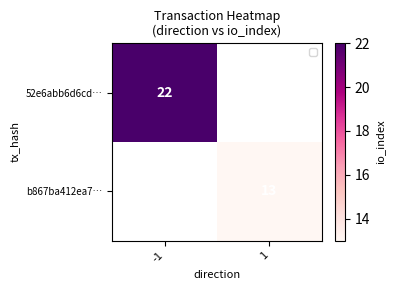

Is it true that 52e6abb6d6cd… equals 22 at -1?

True